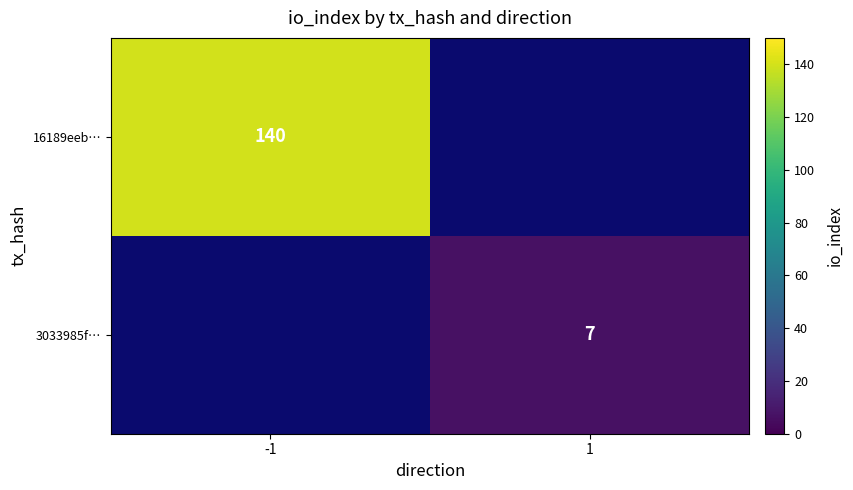

At how many categories does at least one series exceed 78?

1